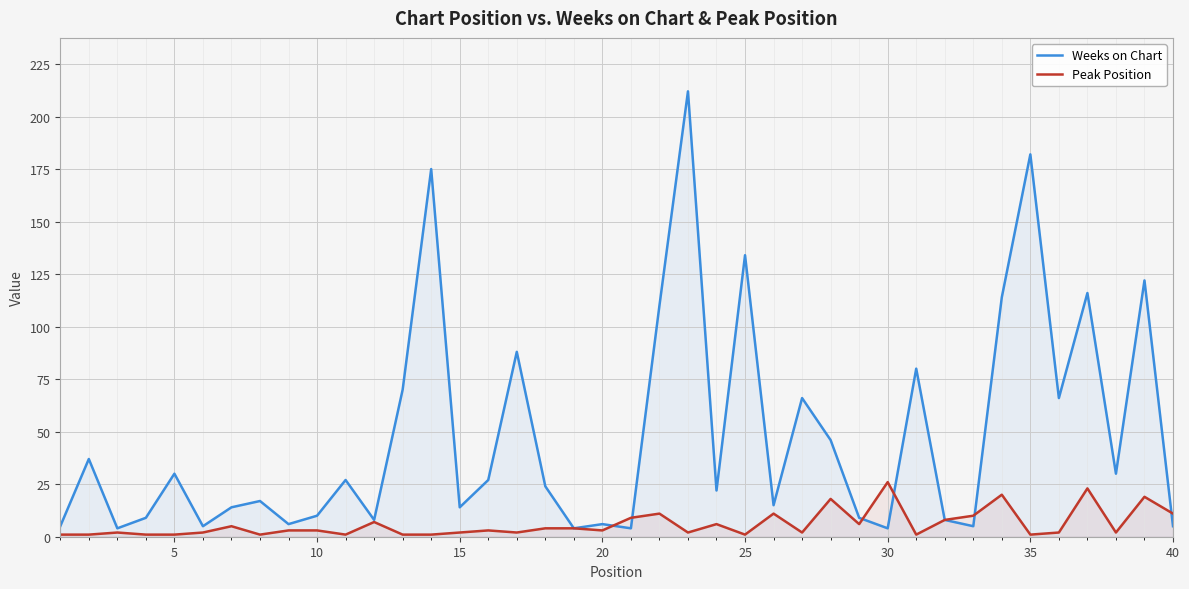

The value of Peak Position at 25 is 1. True or false?

True